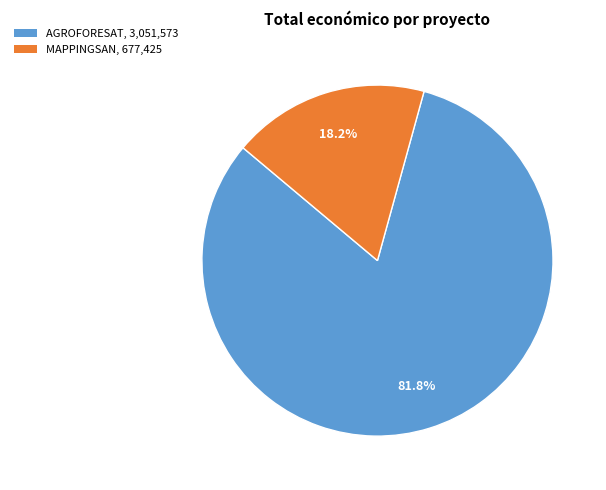

Does any single category account for the majority?

Yes